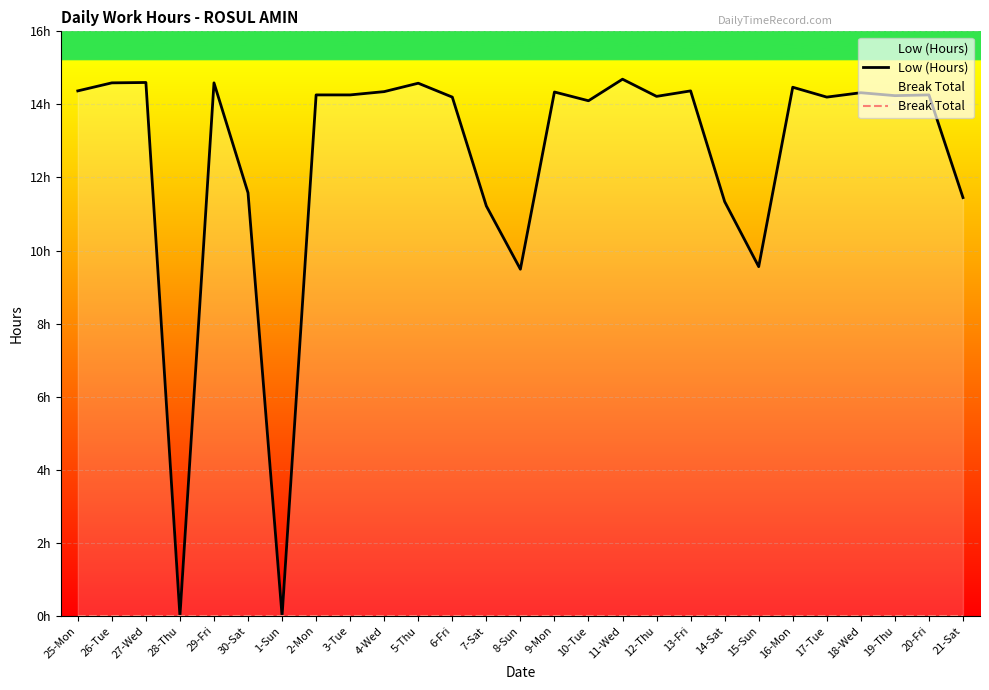

What is the difference between the second highest and minimum values in the Low (Hours) series?

14.6